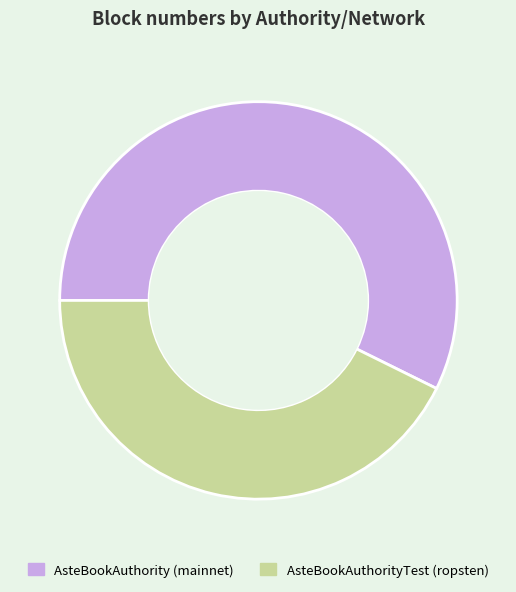

How many segments does this pie chart have?

2